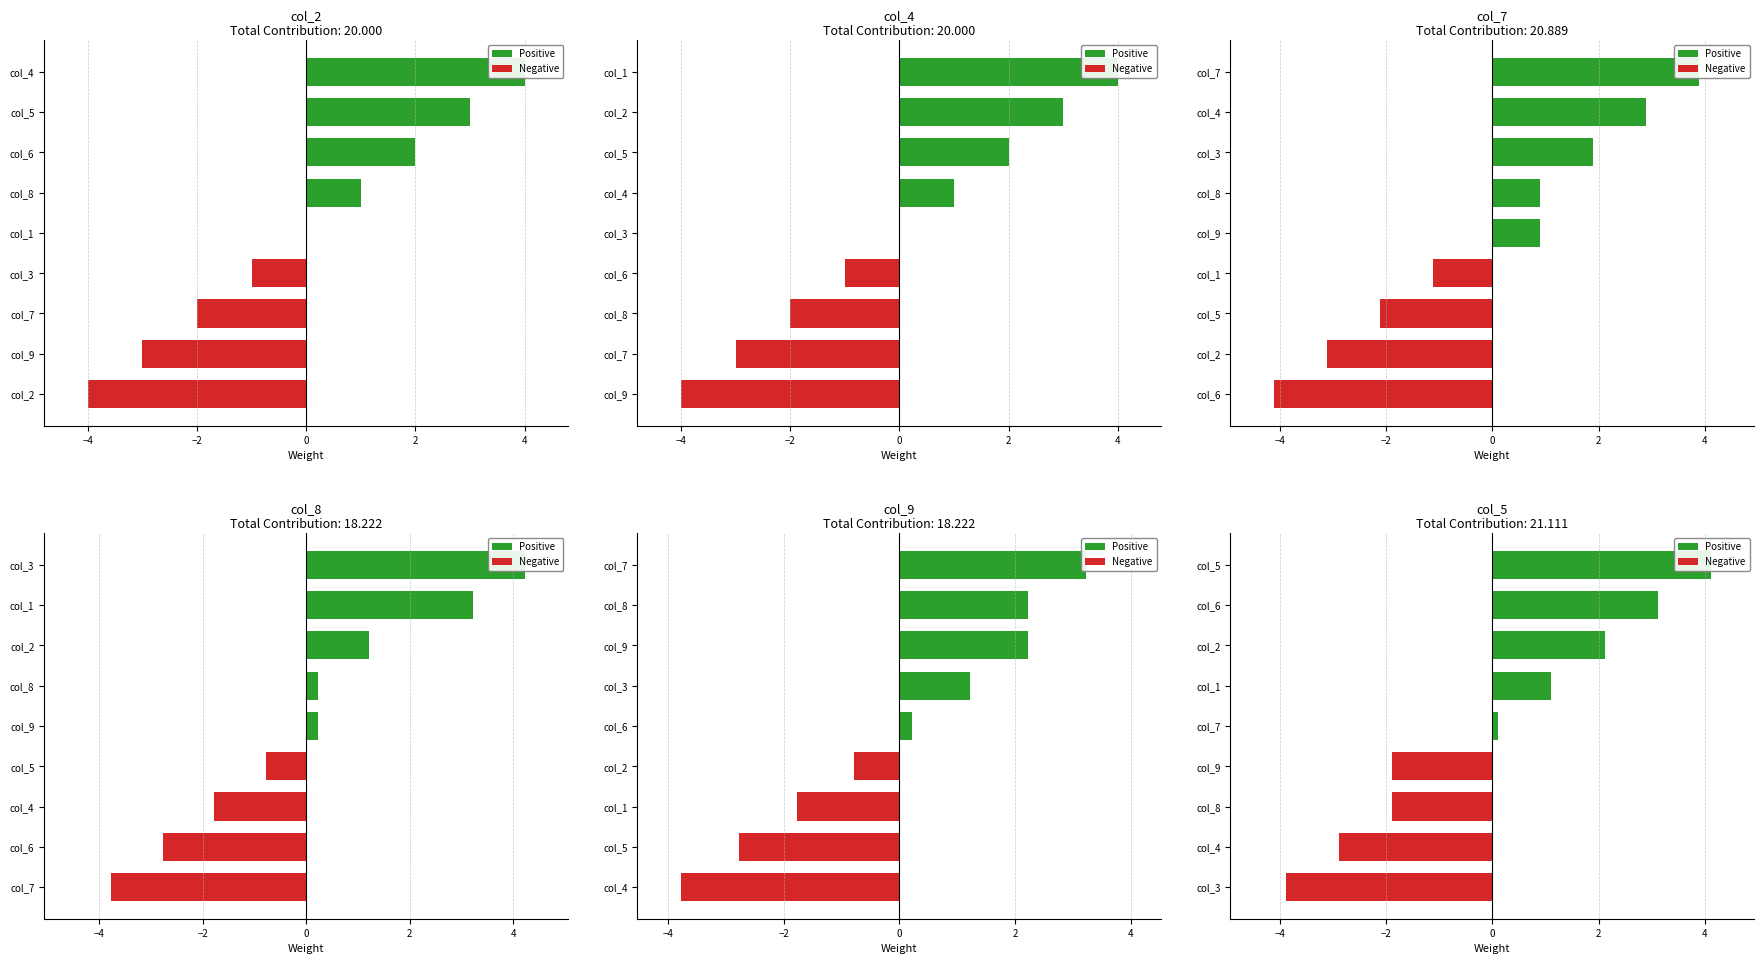

The col_8 series shows 14 at 1. True or false?

False